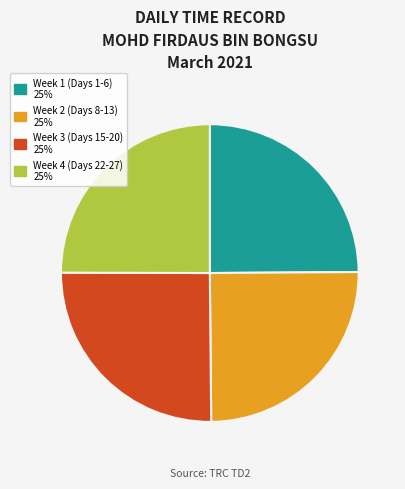

How many slices are in this pie chart?

4